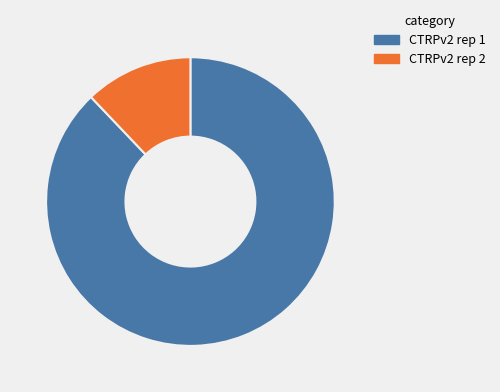

How many slices are in this pie chart?

2